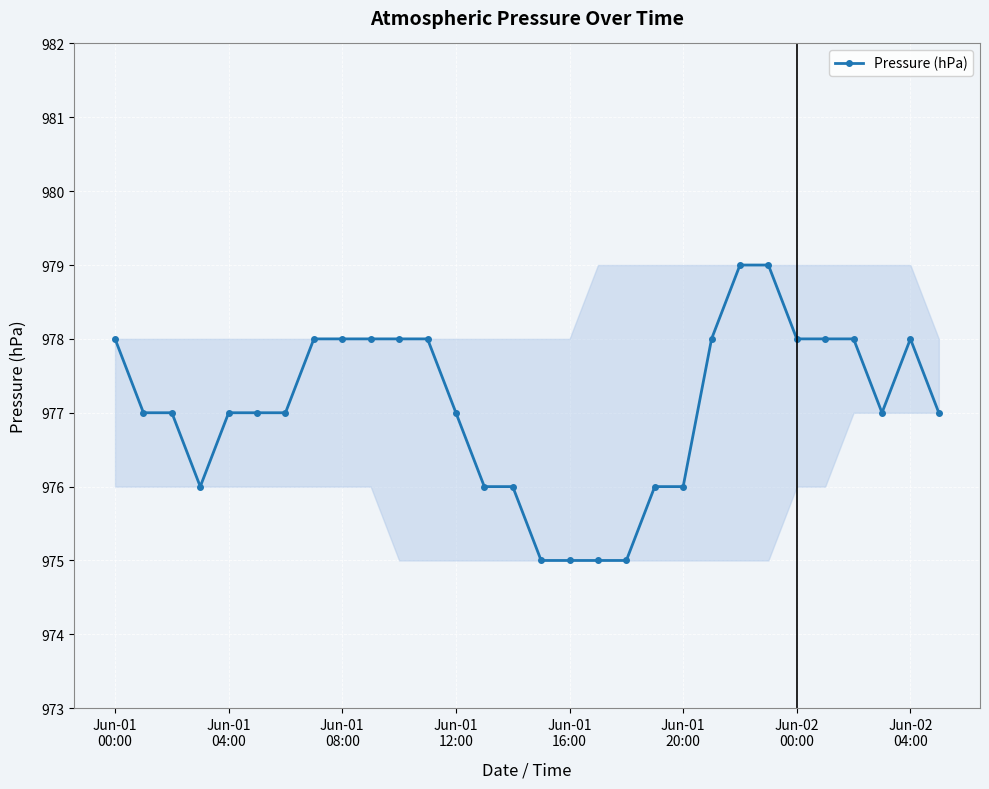

What is the value of the 11th point from the left?

978